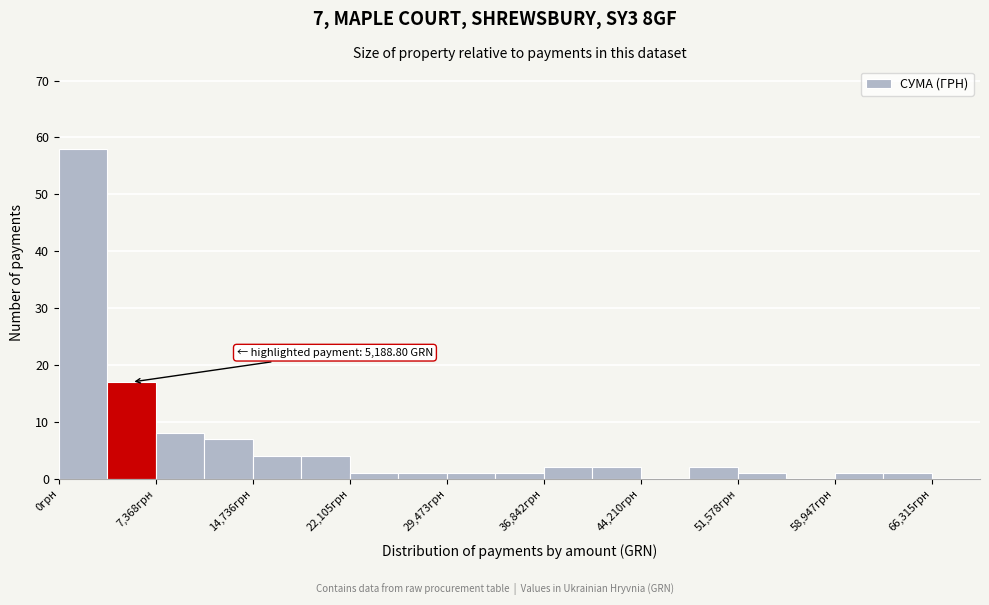

Around what value on the x-axis is the tallest bar? Give the approximate position of its centre, as read against the axis.

2000